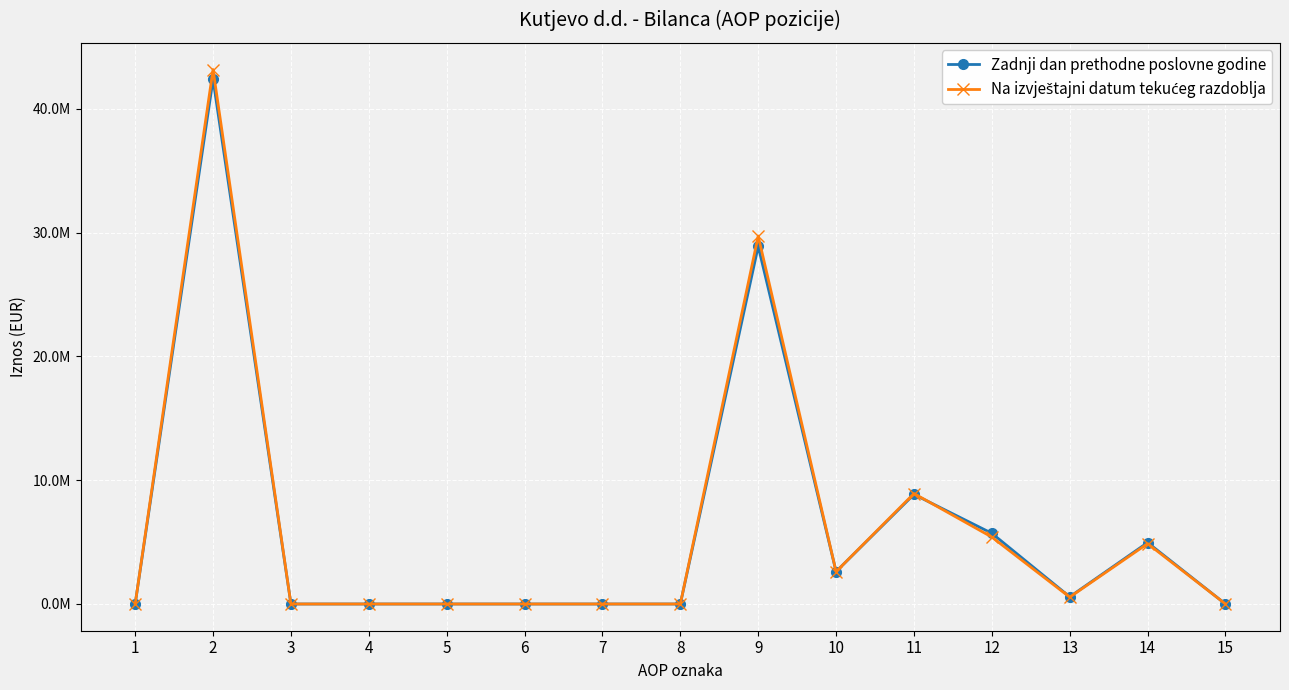

Reading left to right, list all the values displayed in this chart.

Zadnji dan prethodne poslovne godine: 0	42377004	0	0	0	0	0	0	28891571	2616795	8853275	5711831	580958	4963829	0
Na izvještajni datum tekućeg razdoblja: 0	43177399	0	0	0	0	0	0	29729351	2616795	8926047	5405664	551602	4877272	0